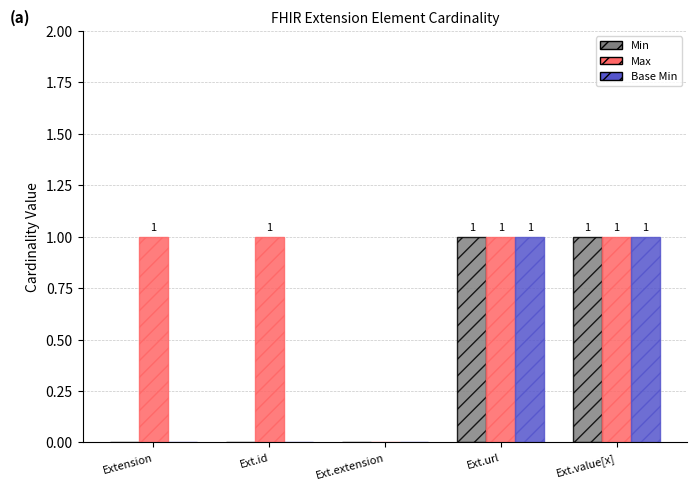

Reading left to right, transcribe all the data shown in this chart.

Min: Extension=0	Ext.id=0	Ext.extension=0	Ext.url=1	Ext.value[x]=1
Max: Extension=1	Ext.id=1	Ext.extension=0	Ext.url=1	Ext.value[x]=1
Base Min: Extension=0	Ext.id=0	Ext.extension=0	Ext.url=1	Ext.value[x]=1